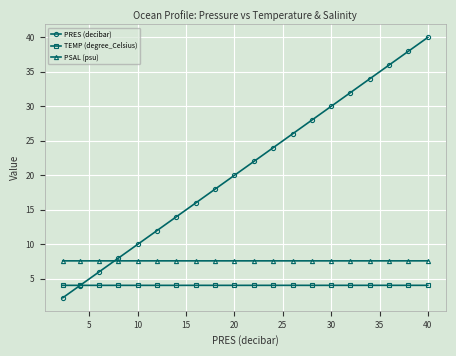

Which series has the largest total across all categories?

PRES (decibar)